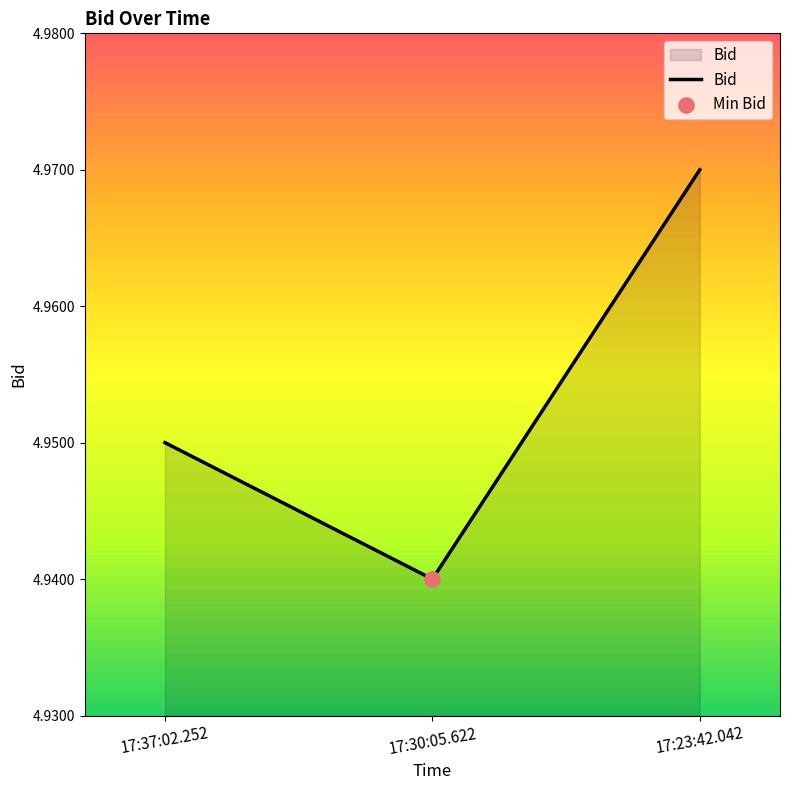

What is the ratio of the value at 17:23:42.042 to the value at 17:30:05.622?

1.0